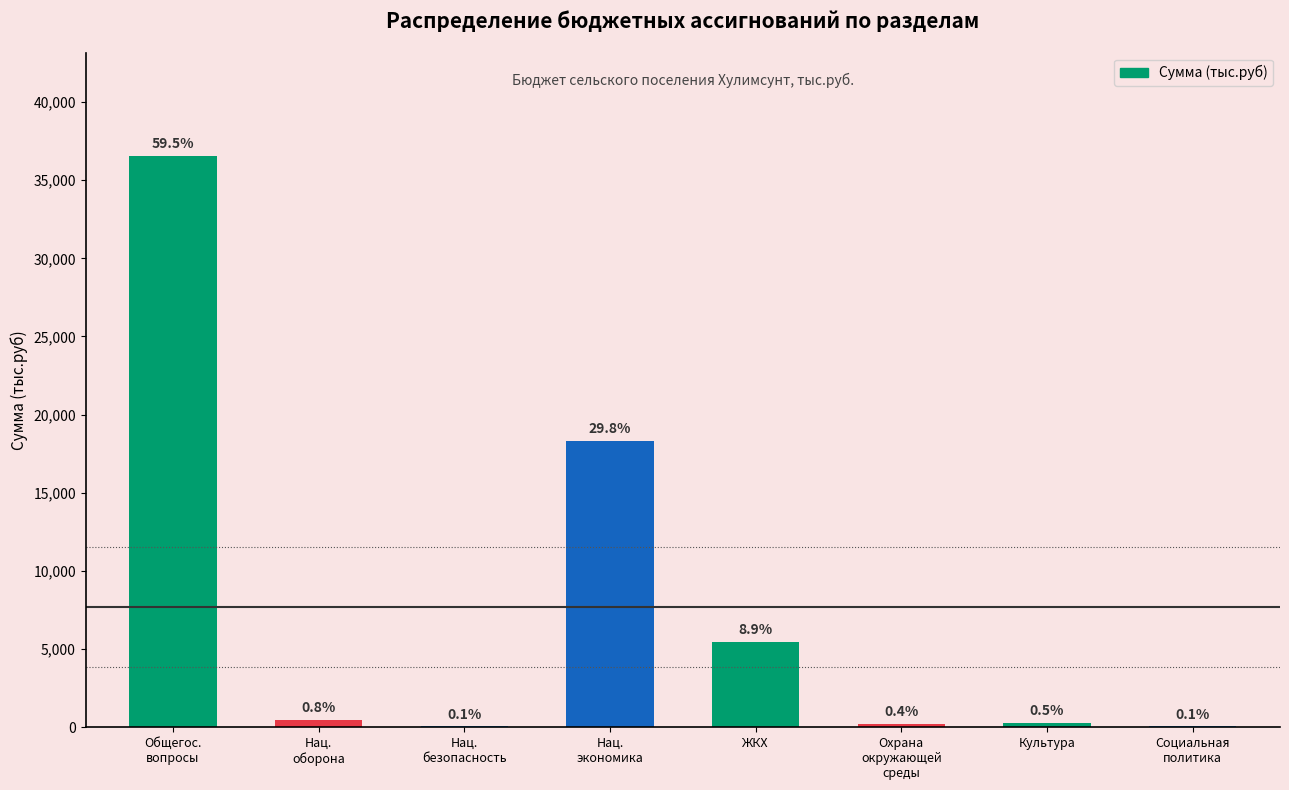

What is the difference between the values at Нац.
экономика and Социальная
политика?

18263.6